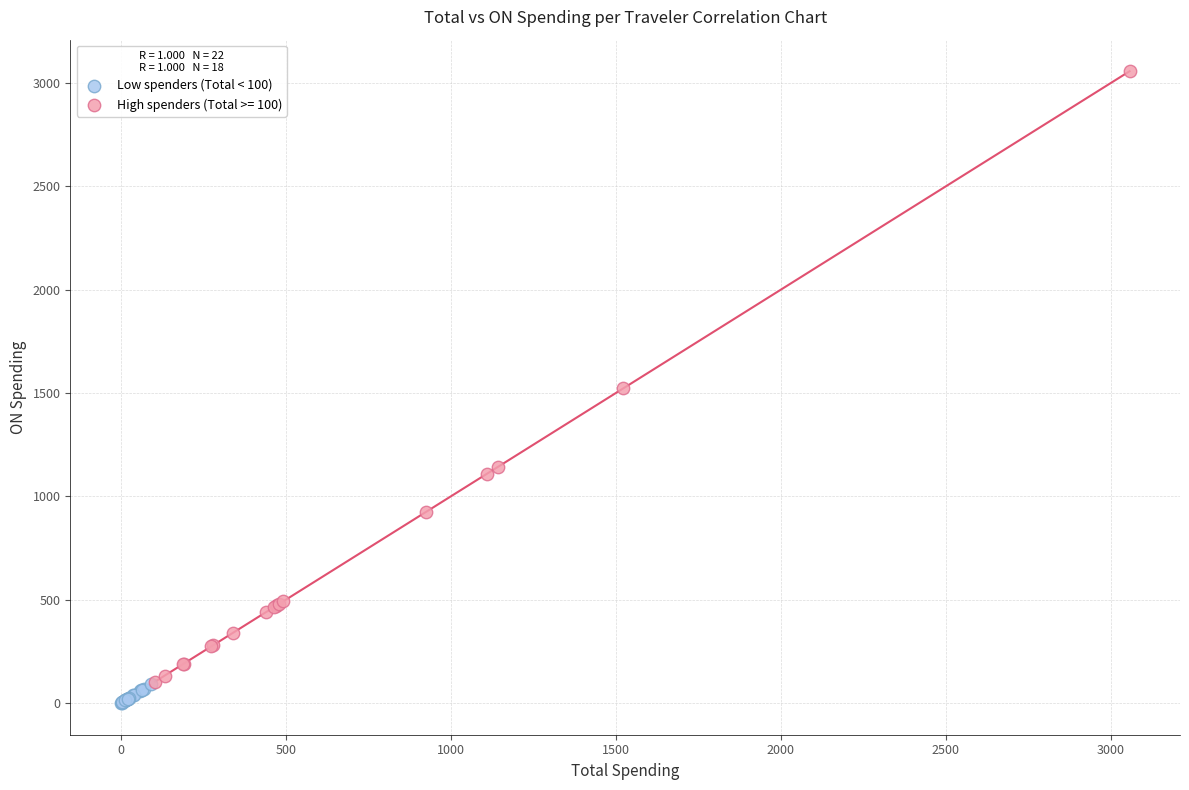

Which series has the widest spread of Y values?

High spenders (Total >= 100)